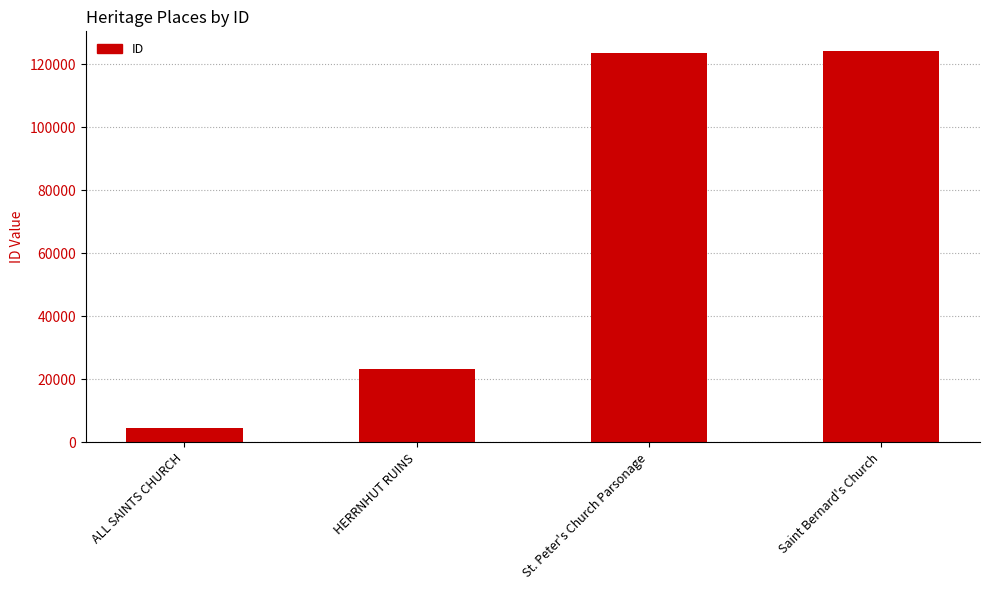

What is the label of the 2nd bar from the right?

St. Peter's Church Parsonage